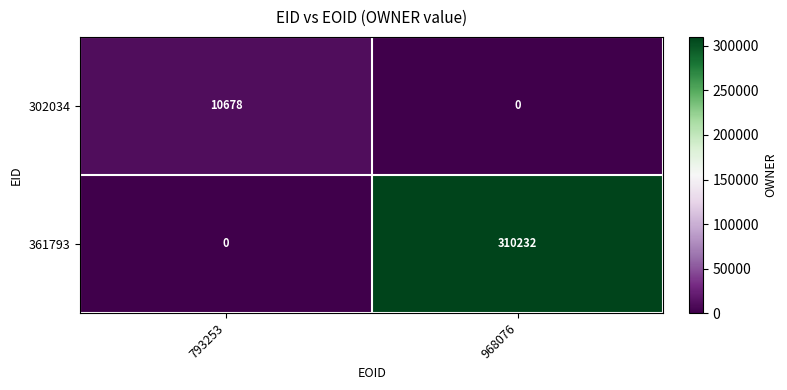

Reading left to right, what are all the values shown in this chart?

302034: 10678	0
361793: 0	310232